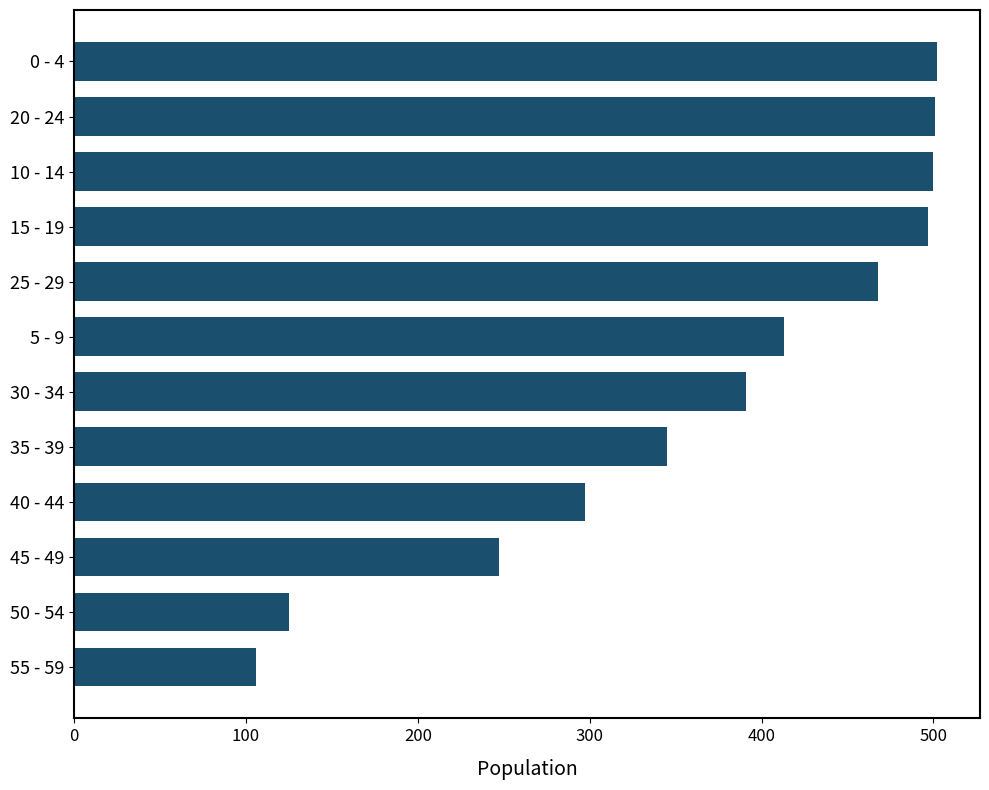

What is the difference between the values at 25 - 29 and 35 - 39?

123